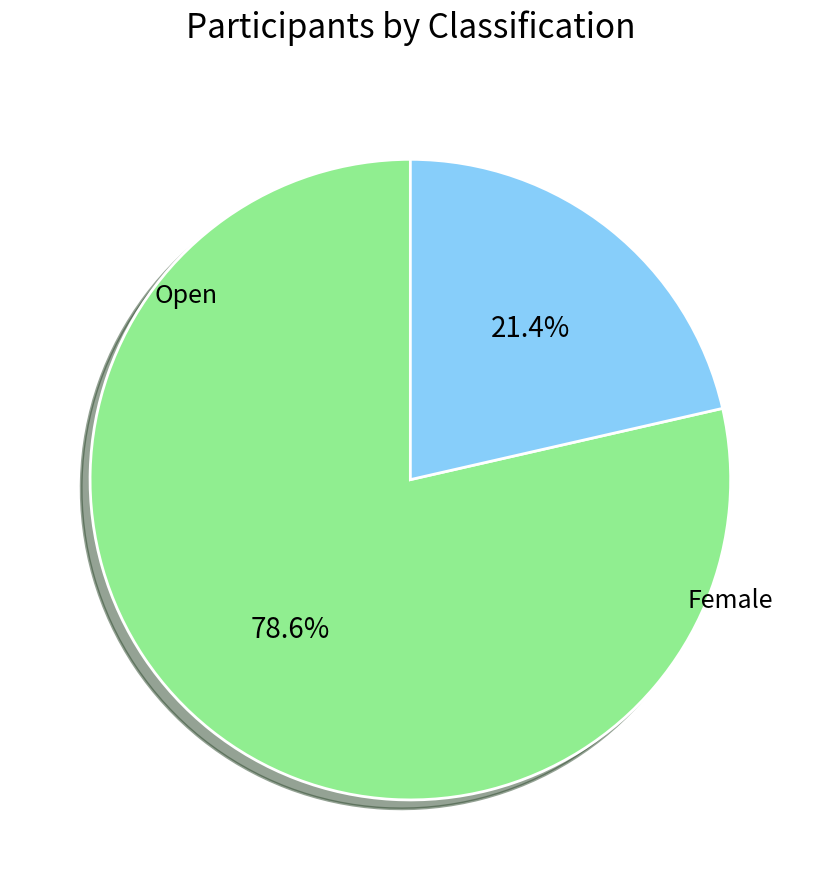

Is there any slice that represents more than half of the pie?

Yes